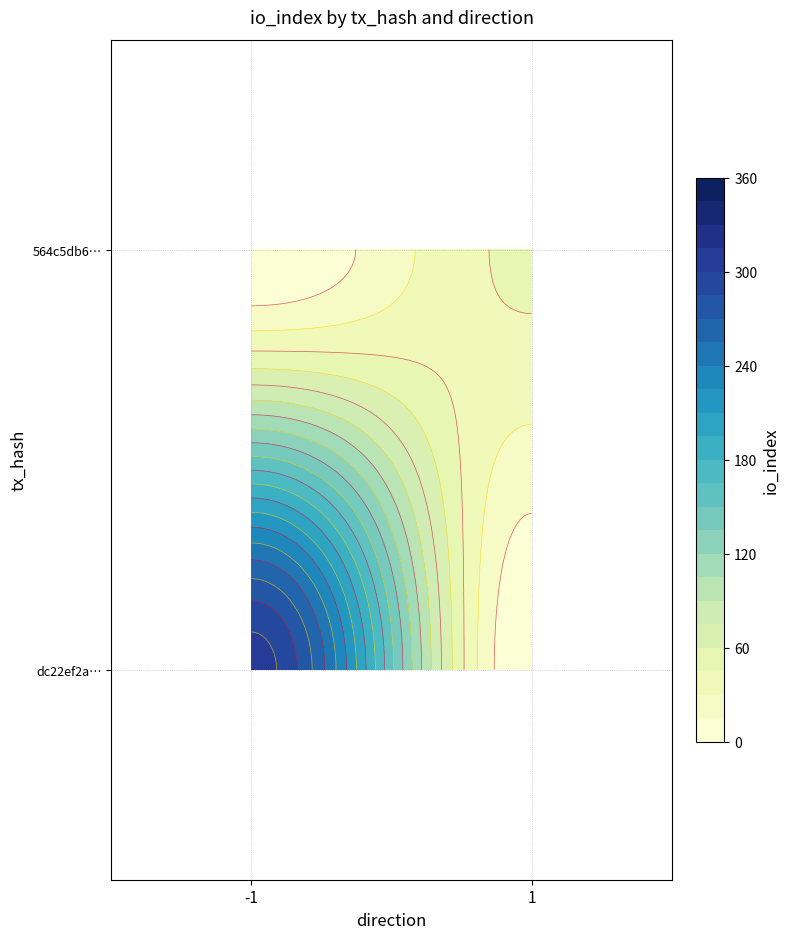

Reading left to right, what are all the values shown in this chart?

dc22ef2ae307bb26d359c490fa1c0bb2b88f362: -1	307
564c5db60f40e879fe4c76c87522f902c6ac579: 1	48